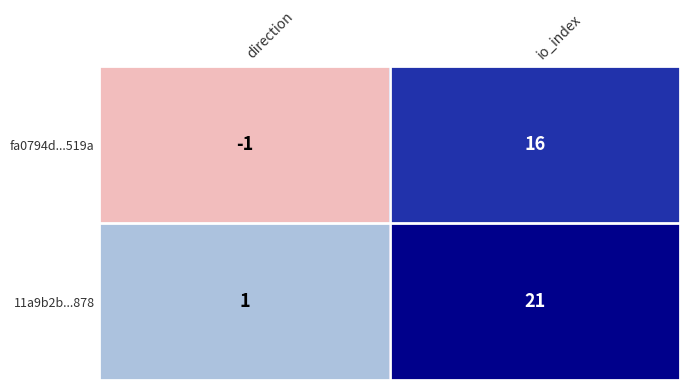

What is the difference between the highest and lowest values at io_index?

5